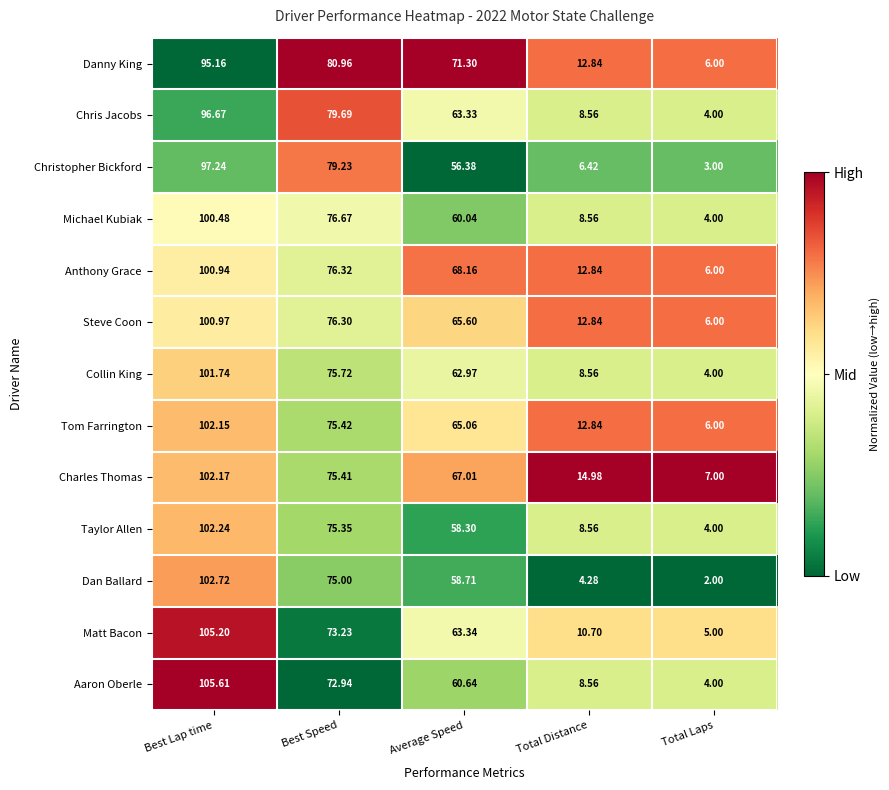

Which label corresponds to the largest value in the chart?

Best Lap time